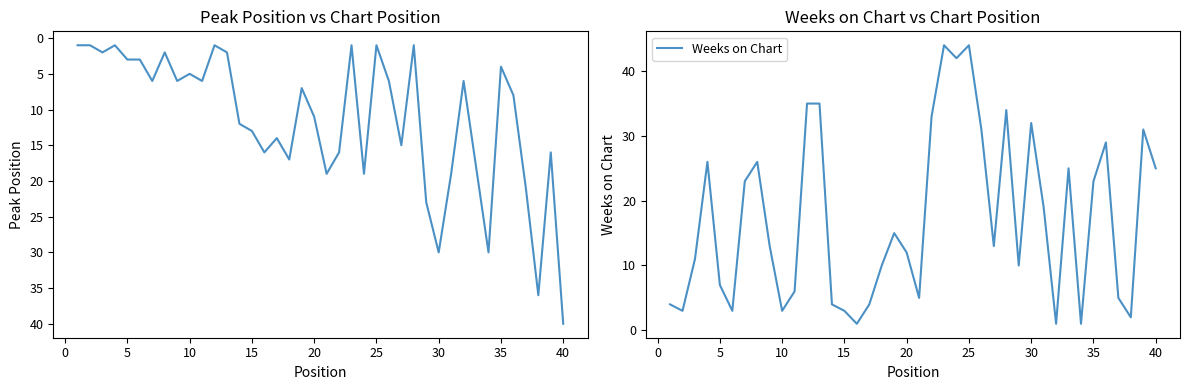

How many interior local peaks does the Weeks on Chart series have?

10